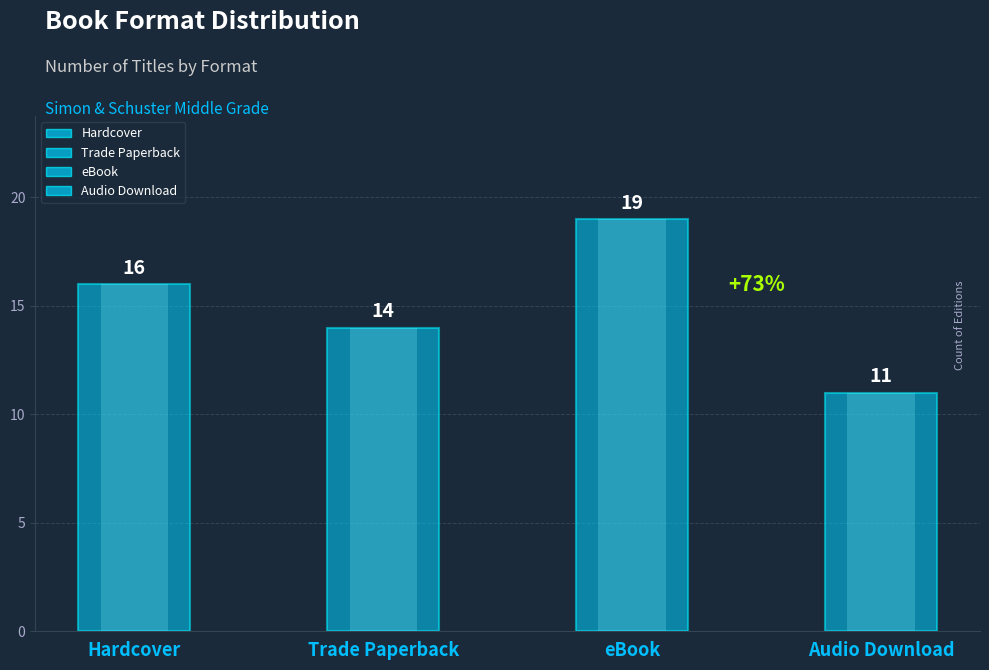

What is the sum of the values at eBook and Hardcover?

35